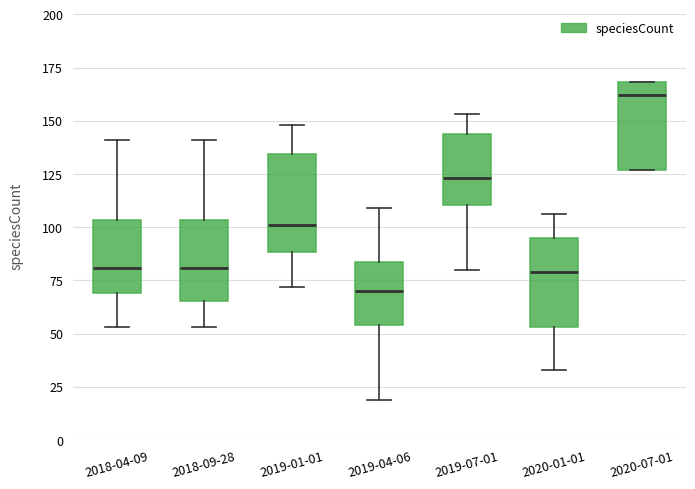

Reading left to right, read every box against the y-axis: the position of its median line, the range the box covers, and the ends of its whiskers. The values are not printed on the chart, so give them approximately, as read against the axis.

2018-04-09: median 80, box 70 to 105, whiskers 55 to 140
2018-09-28: median 80, box 65 to 105, whiskers 55 to 140
2019-01-01: median 100, box 90 to 135, whiskers 70 to 150
2019-04-06: median 70, box 55 to 85, whiskers 20 to 110
2019-07-01: median 125, box 110 to 145, whiskers 80 to 155
2020-01-01: median 80, box 55 to 95, whiskers 35 to 105
2020-07-01: median 160, box 125 to 170, whiskers 125 to 170